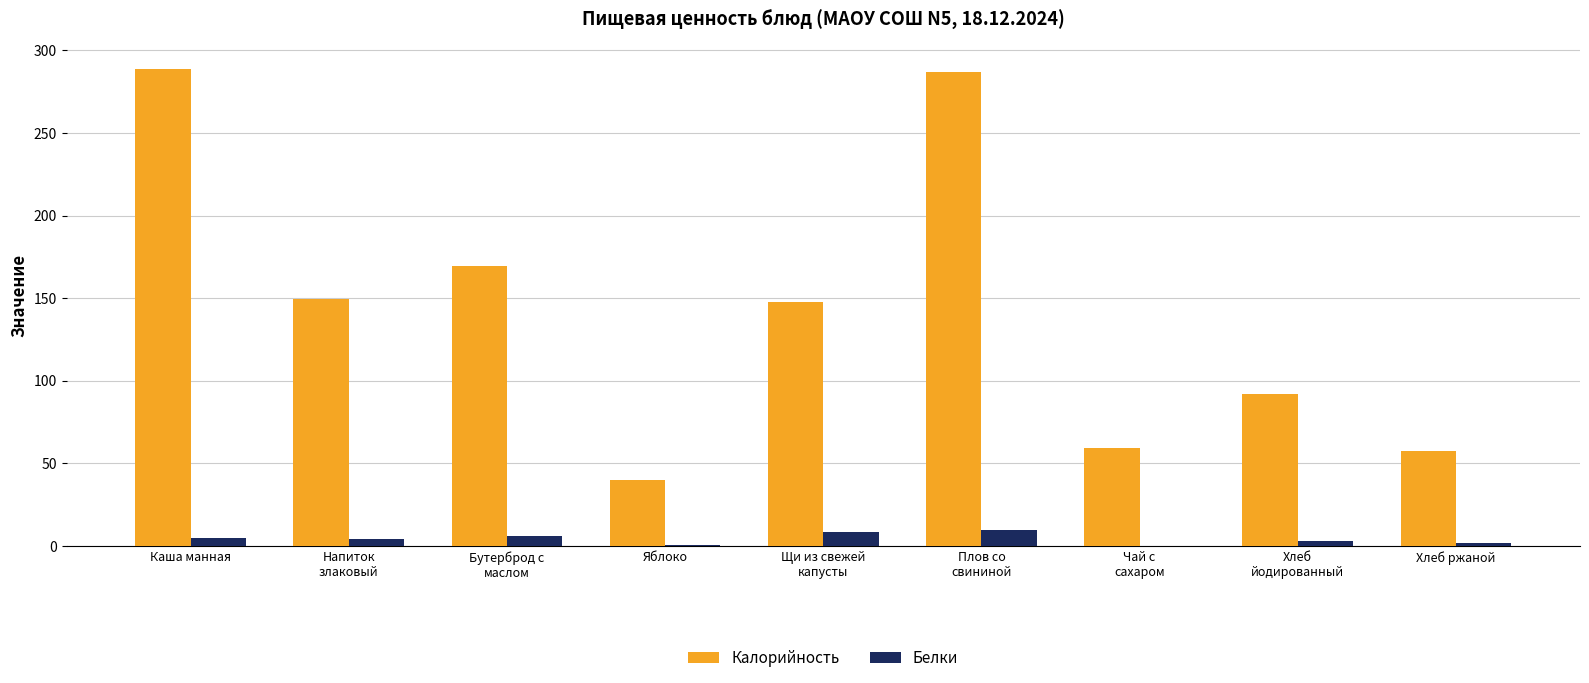

Which series has the largest total across all categories?

Калорийность